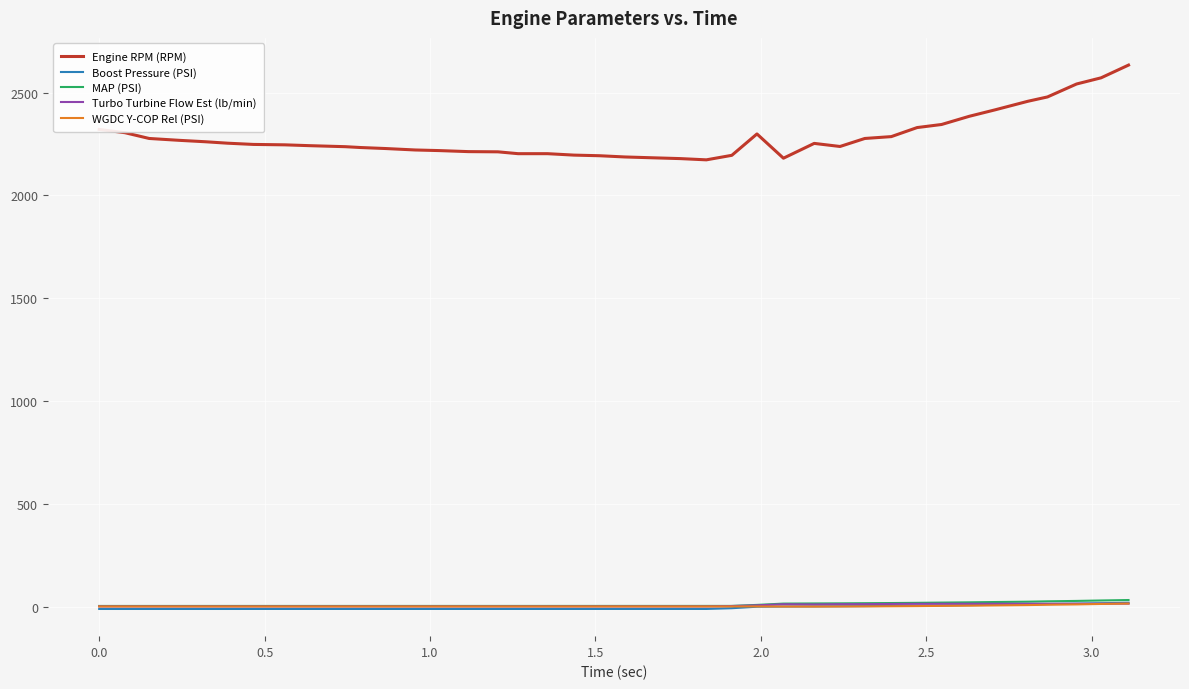

Which series has the largest total across all categories?

Engine RPM (RPM)